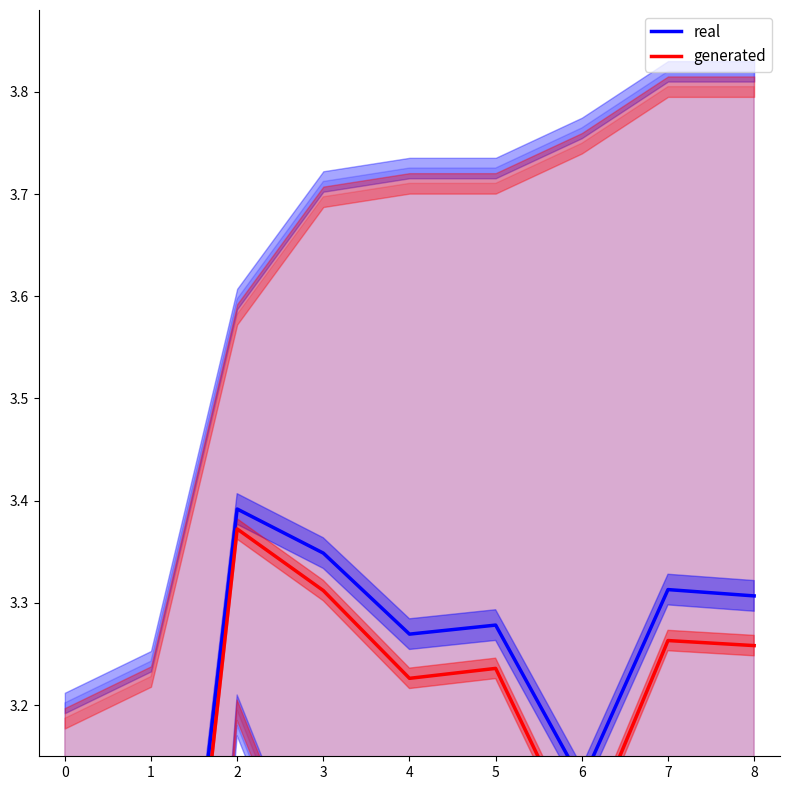

Which series has the largest range (max minus min)?

generated